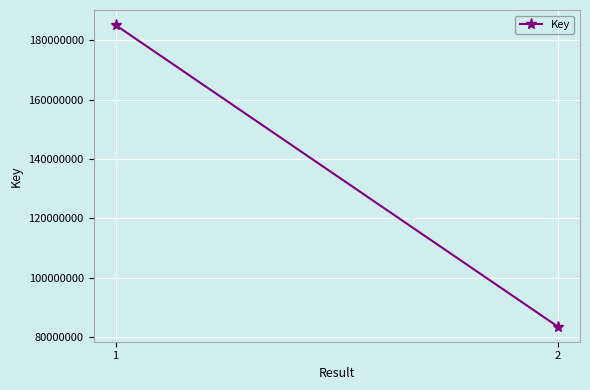

Rank the categories by value from lowest to highest.

2, 1